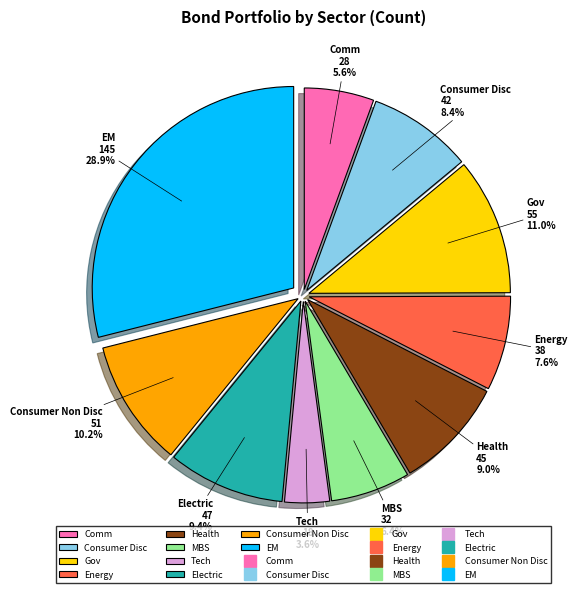

To the nearest percent, what is the difference between the Health and Consumer Non Disc slice percentages?

1%